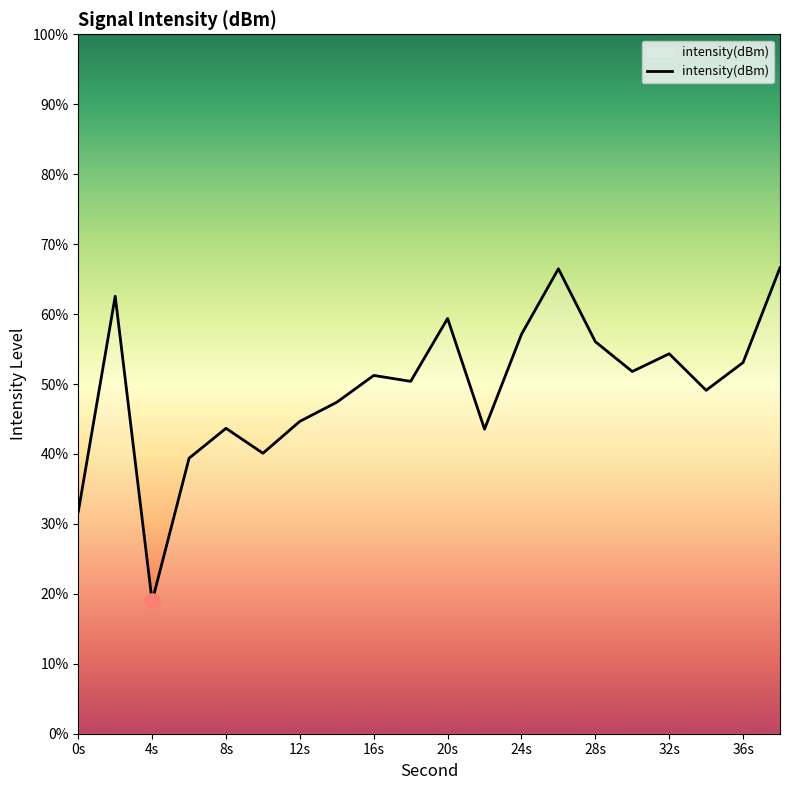

What is the minimum value shown in the chart?

18.9